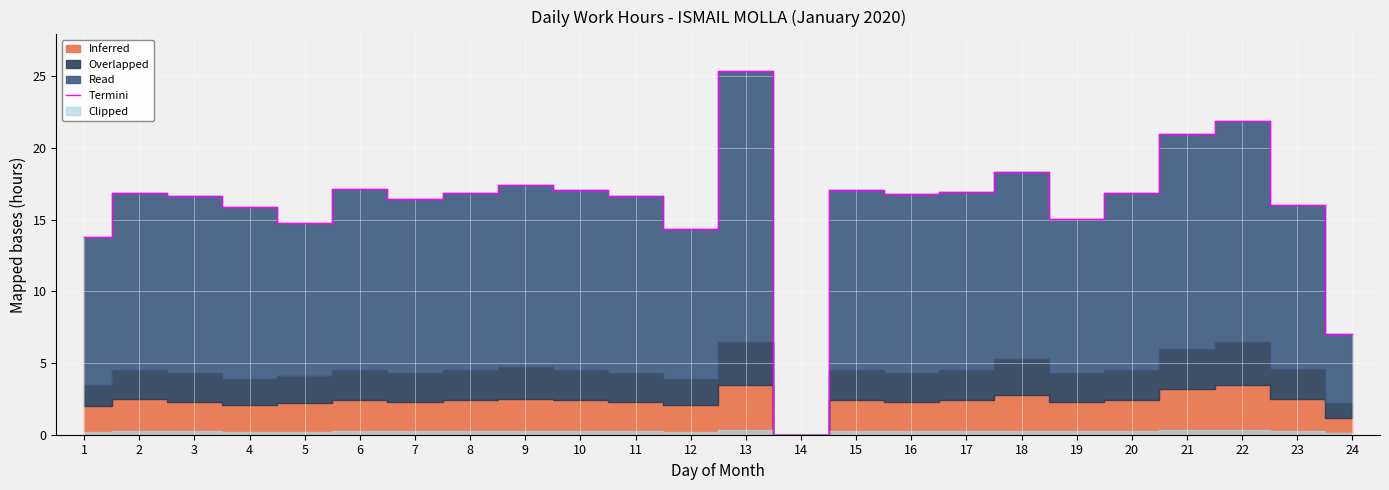

How many points are higher than both their immediate neighbors (excluding endpoints)?

7